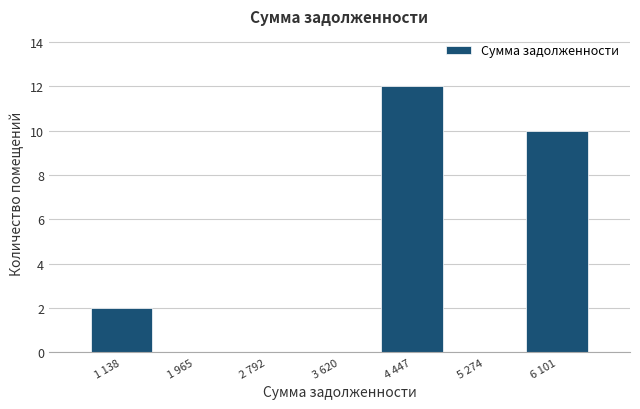

Reading left to right, what are all the values shown in this chart?

1 138=2	1 965=0	2 792=0	3 620=0	4 447=12	5 274=0	6 101=10